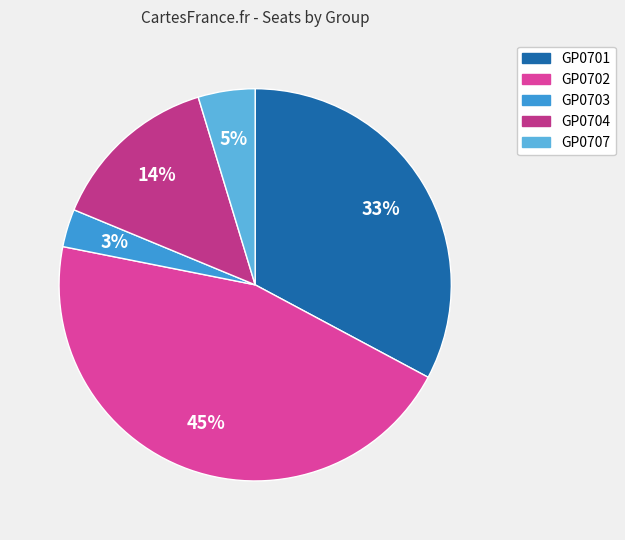

To the nearest percent, what percentage of the pie is GP0701?

33%